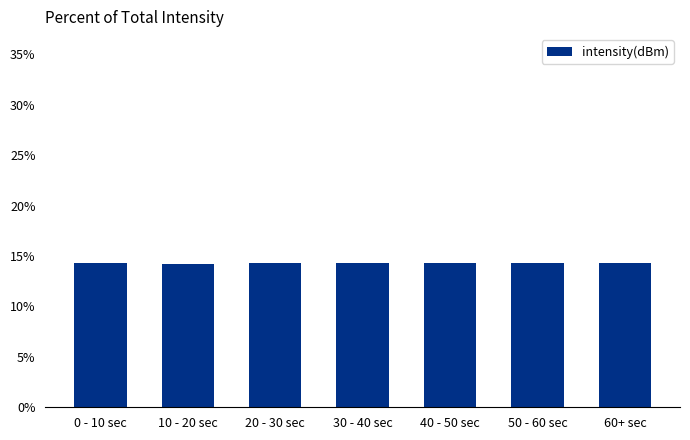

Reading left to right, extract all data points from this chart.

0 - 10 sec=14.3	10 - 20 sec=14.3	20 - 30 sec=14.3	30 - 40 sec=14.3	40 - 50 sec=14.3	50 - 60 sec=14.3	60+ sec=14.3